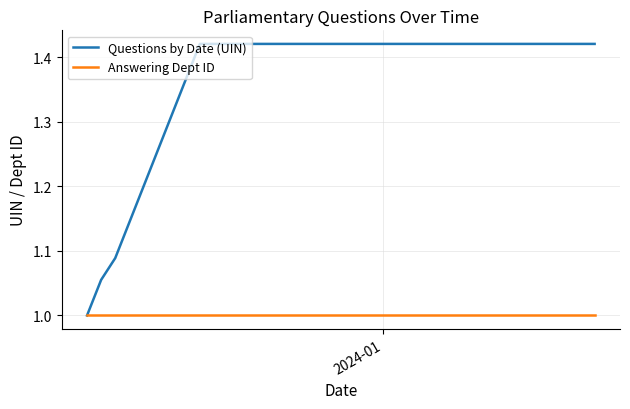

How many Questions by Date (UIN) values are between 1 and 2?

5